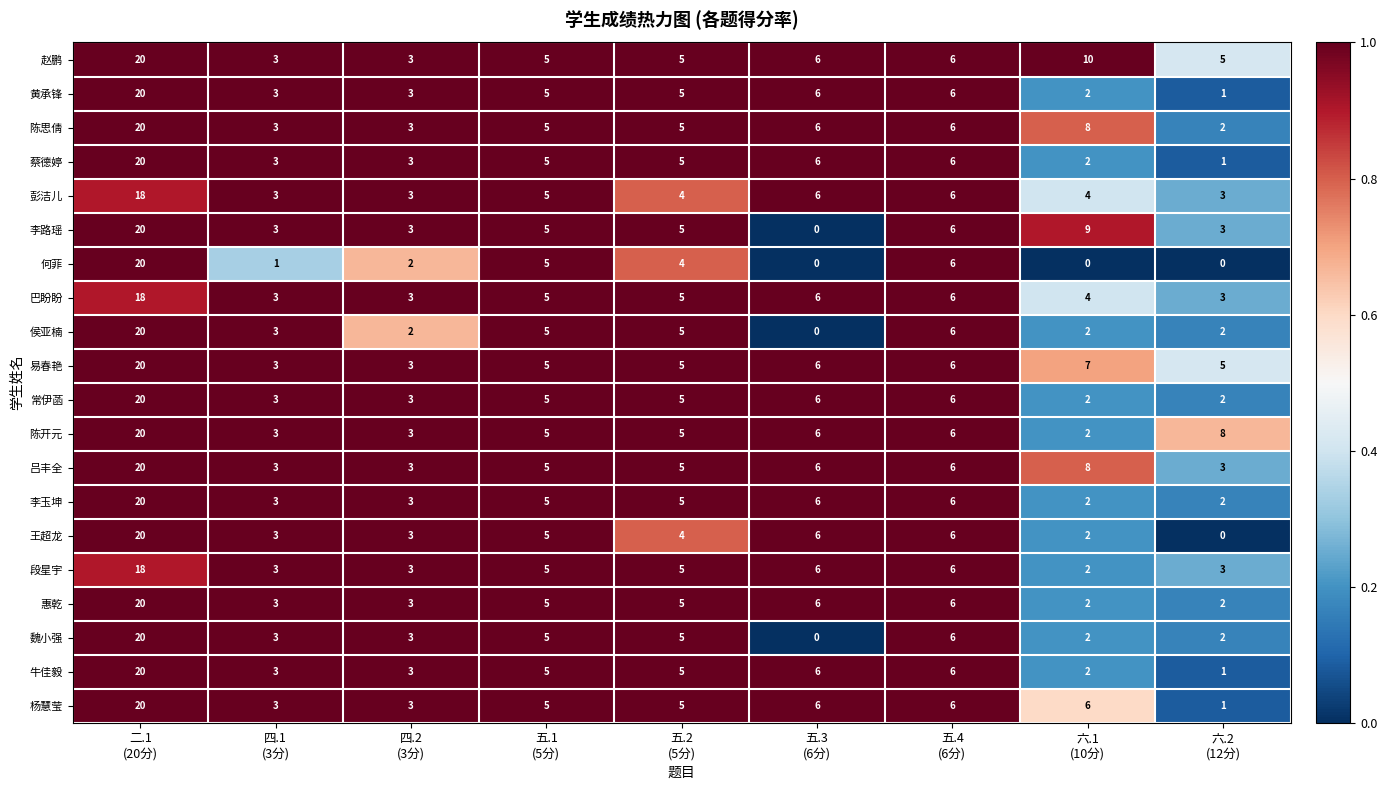

Which series changed the most between 五.3
(6分) and 六.1
(10分)?

李路瑶